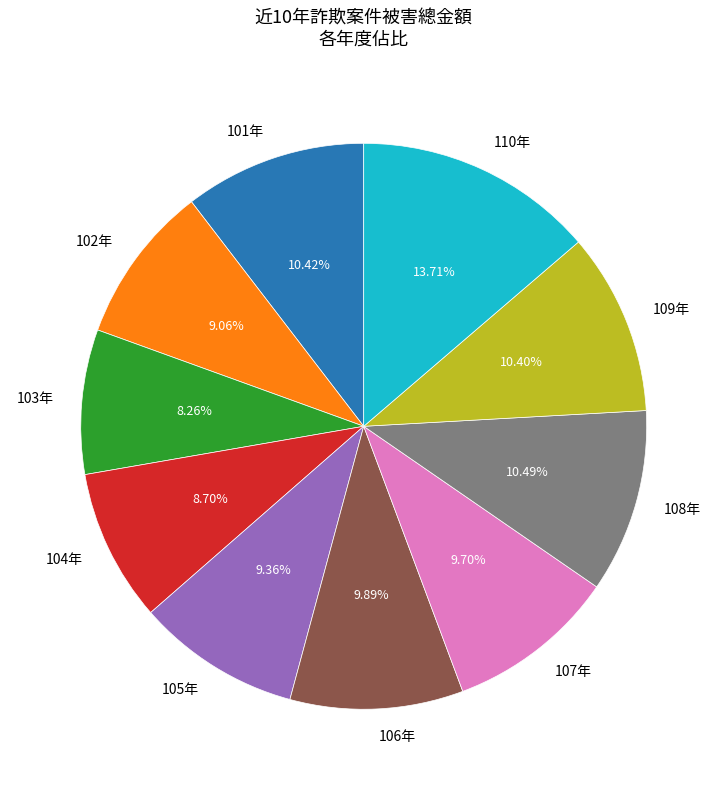

True or false: 105年 accounts for 9% of the total.

True